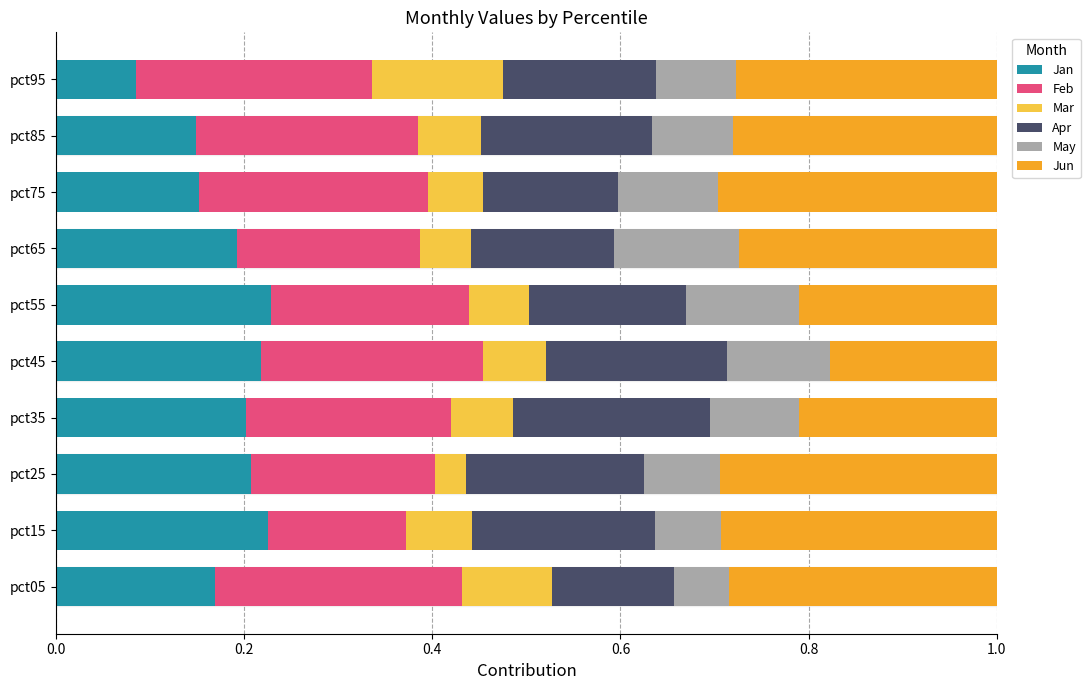

Which category has the lowest value in the Jan series?

pct95